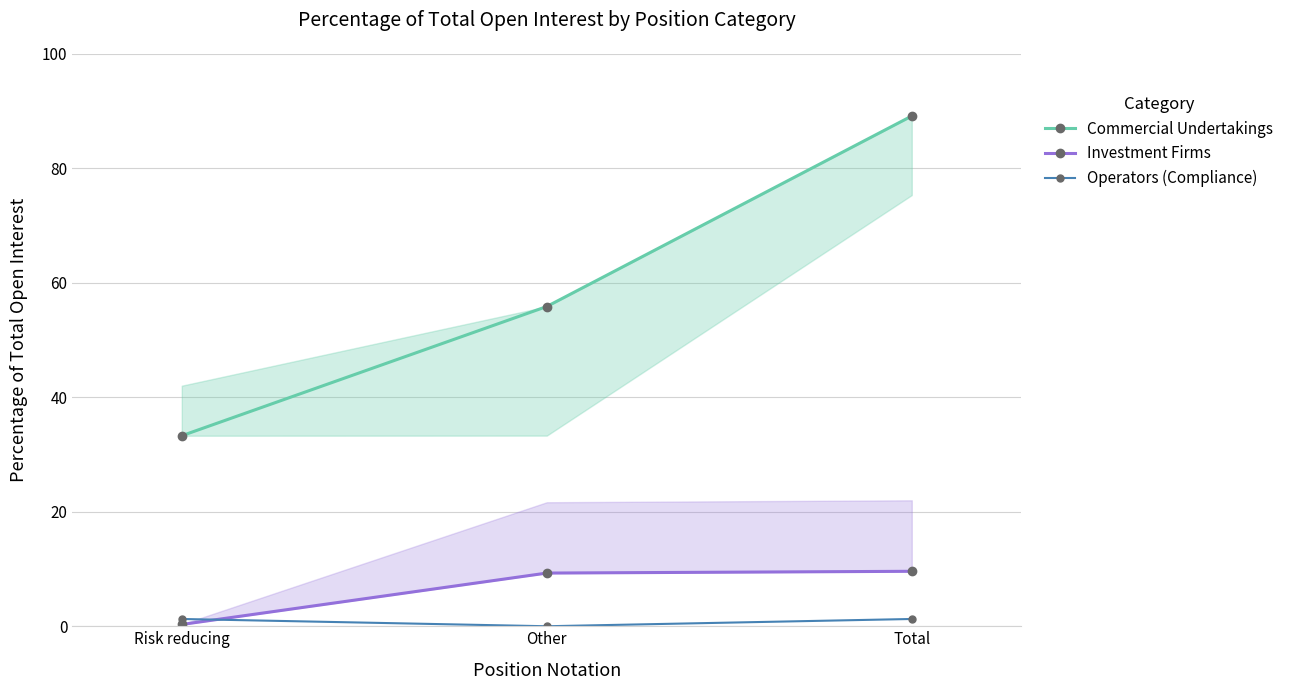

True or false: Investment Firms has a value of 0.2 at Risk reducing.

False